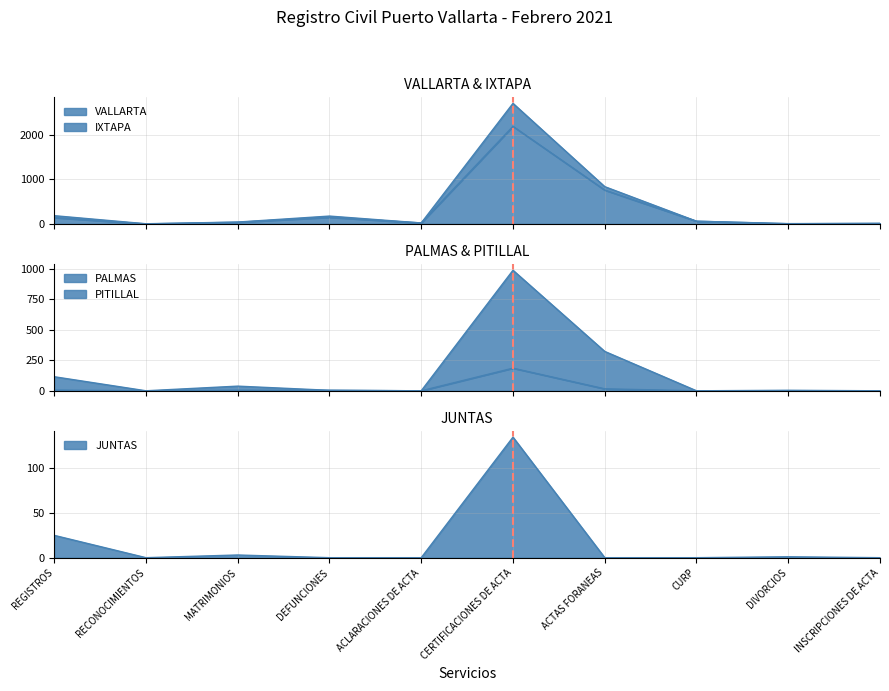

How many values in PITILLAL are above zero?

6